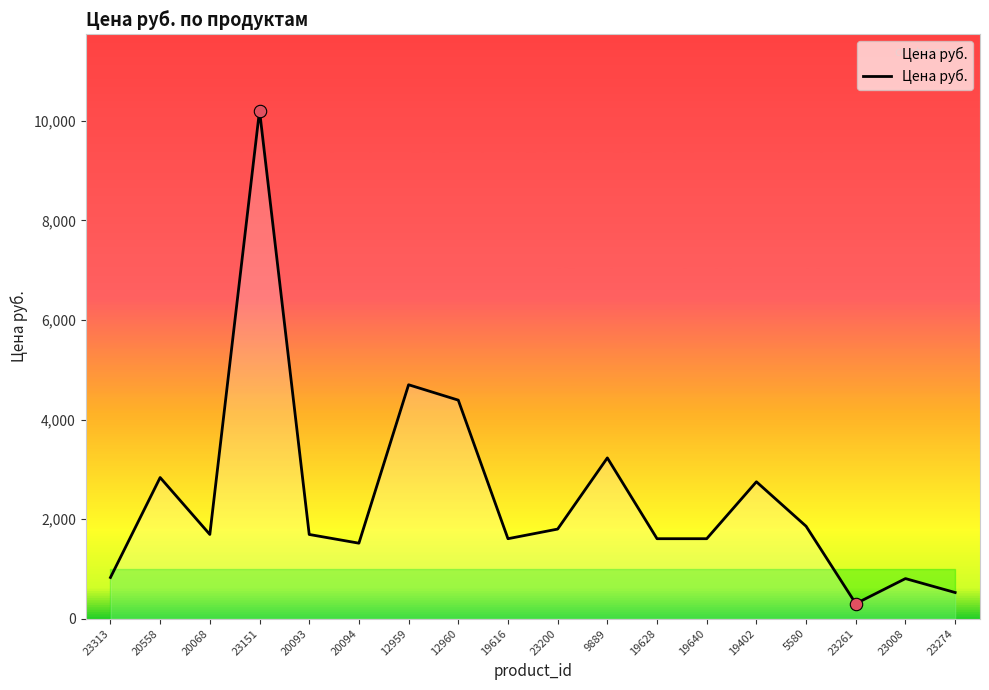

What is the ratio of the value at 20094 to the value at 20093?

0.9